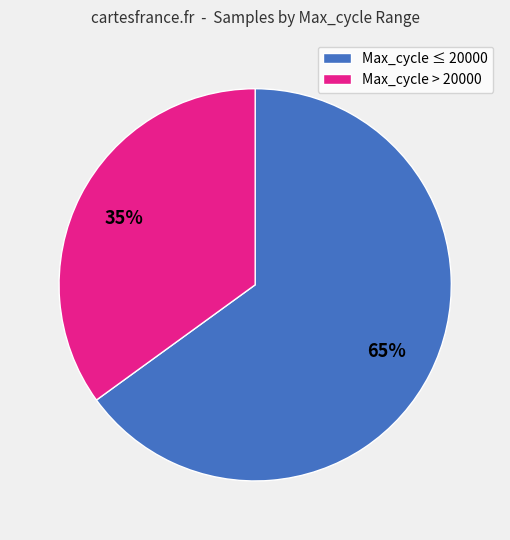

Is it true that Max_cycle > 20000 is 22% of the pie?

False